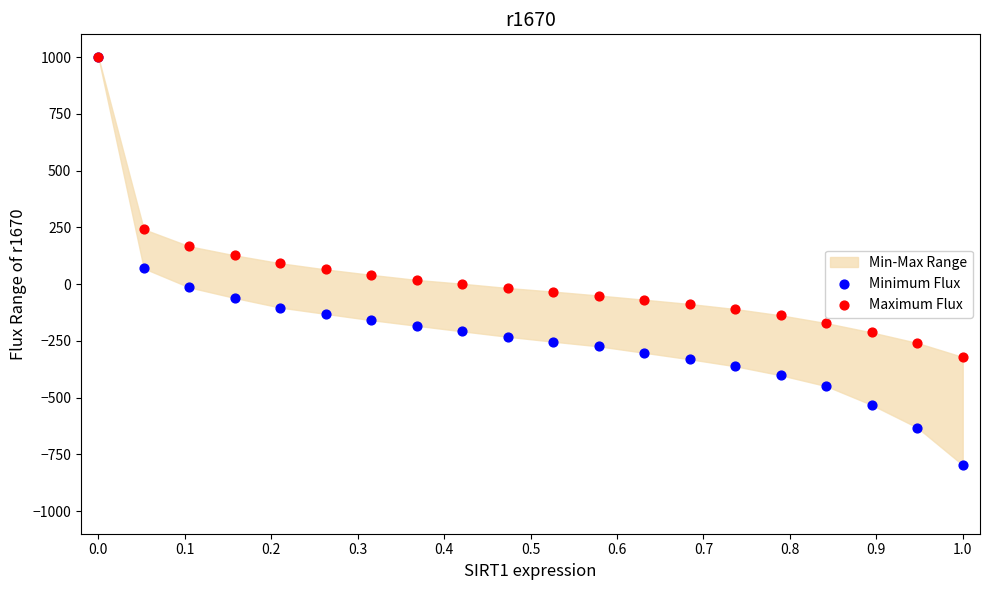

In the Maximum Flux series, what Y value is closest to 339?

241.3